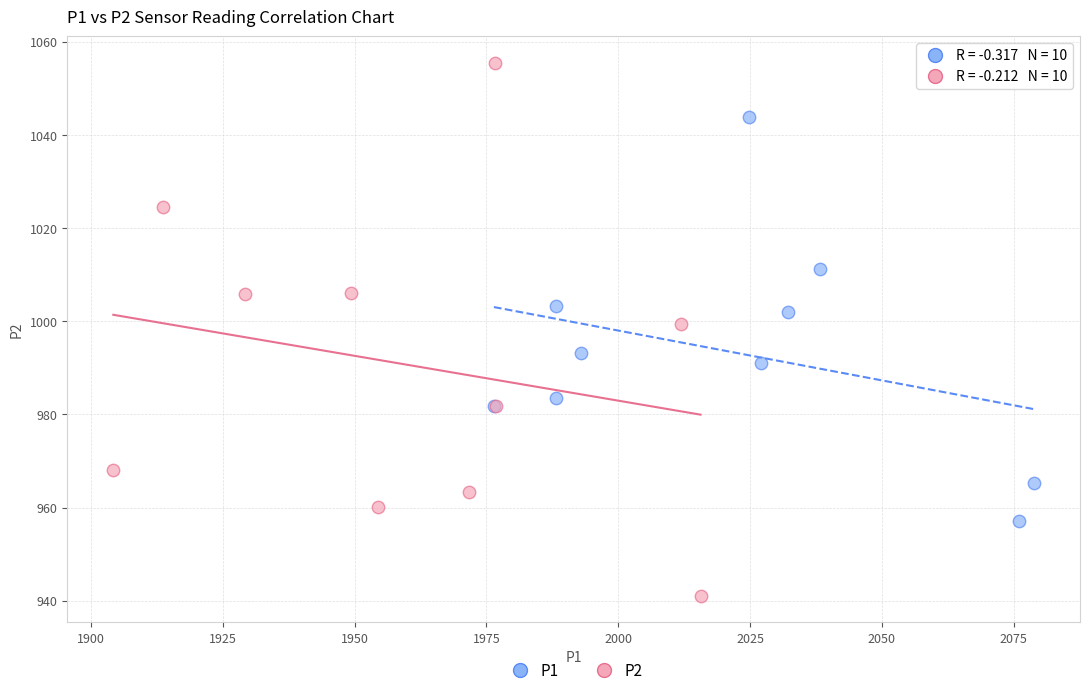

Which series has the widest spread of Y values?

P2